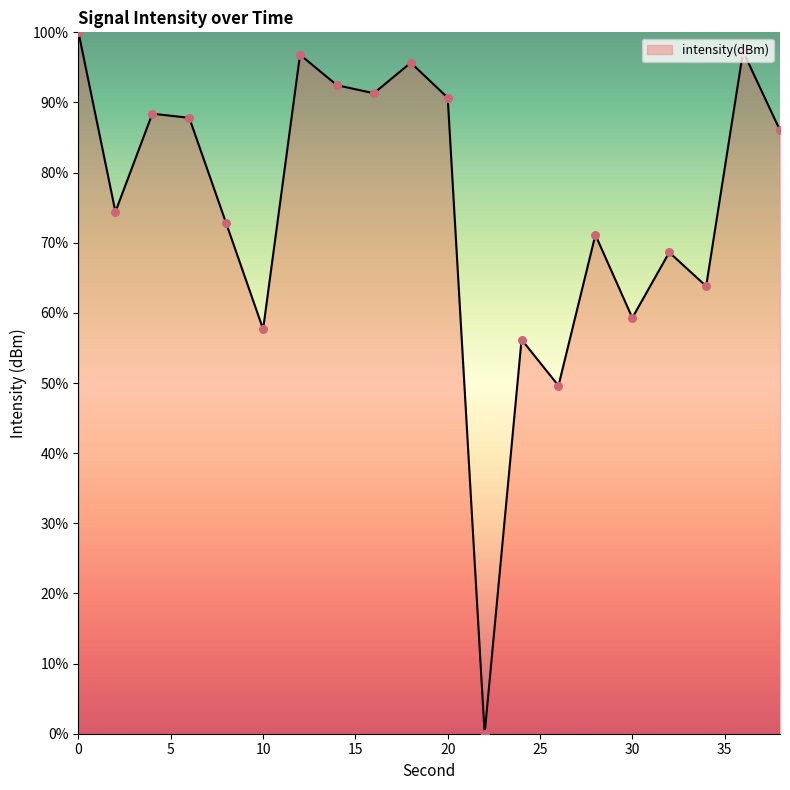

What is the greatest value displayed?

100.0